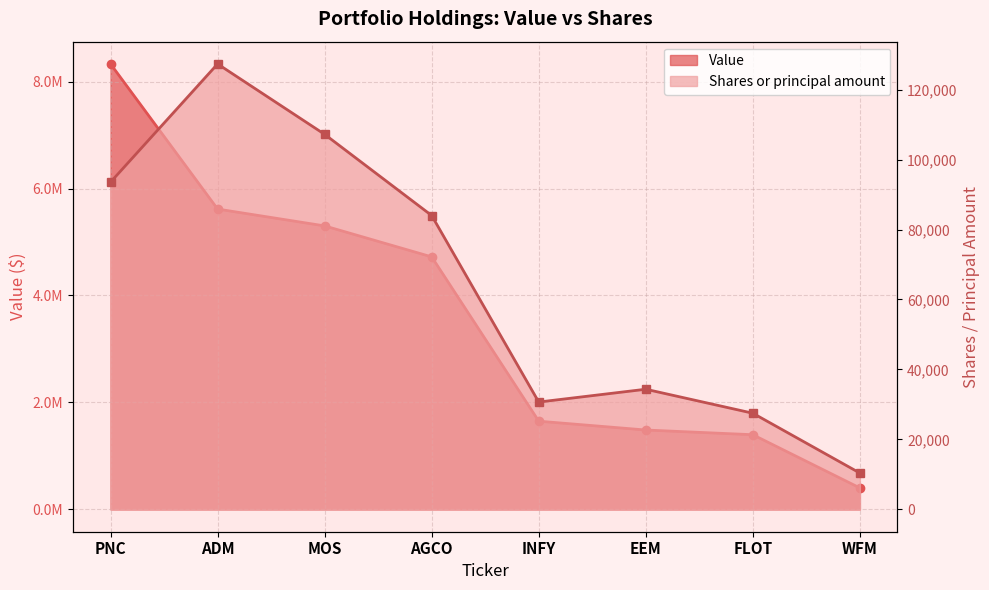

Is the value of Value at MOS greater than the value of Shares or principal amount at EEM?

Yes